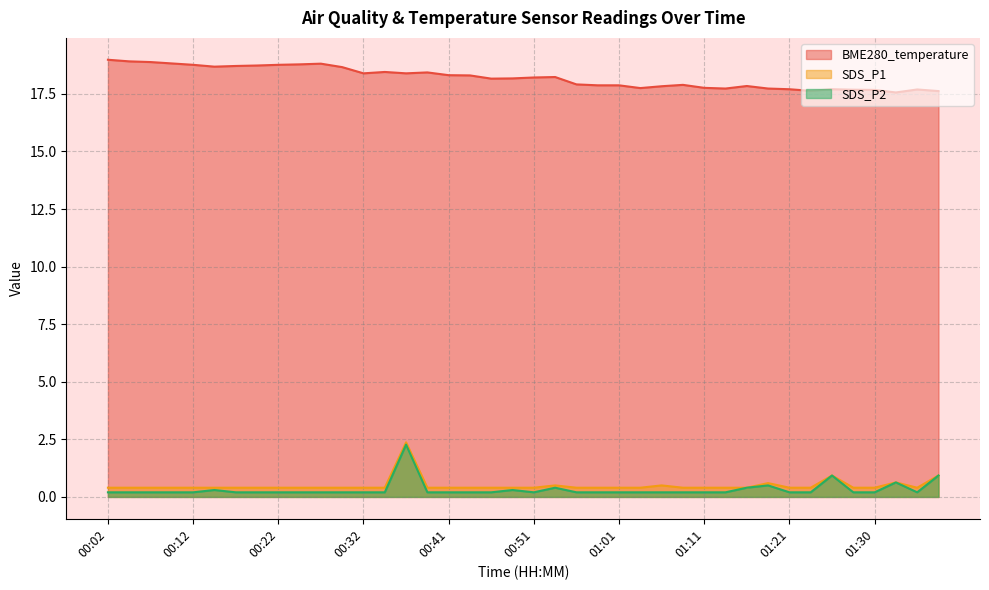

True or false: SDS_P2 and SDS_P1 cross at least once.

False